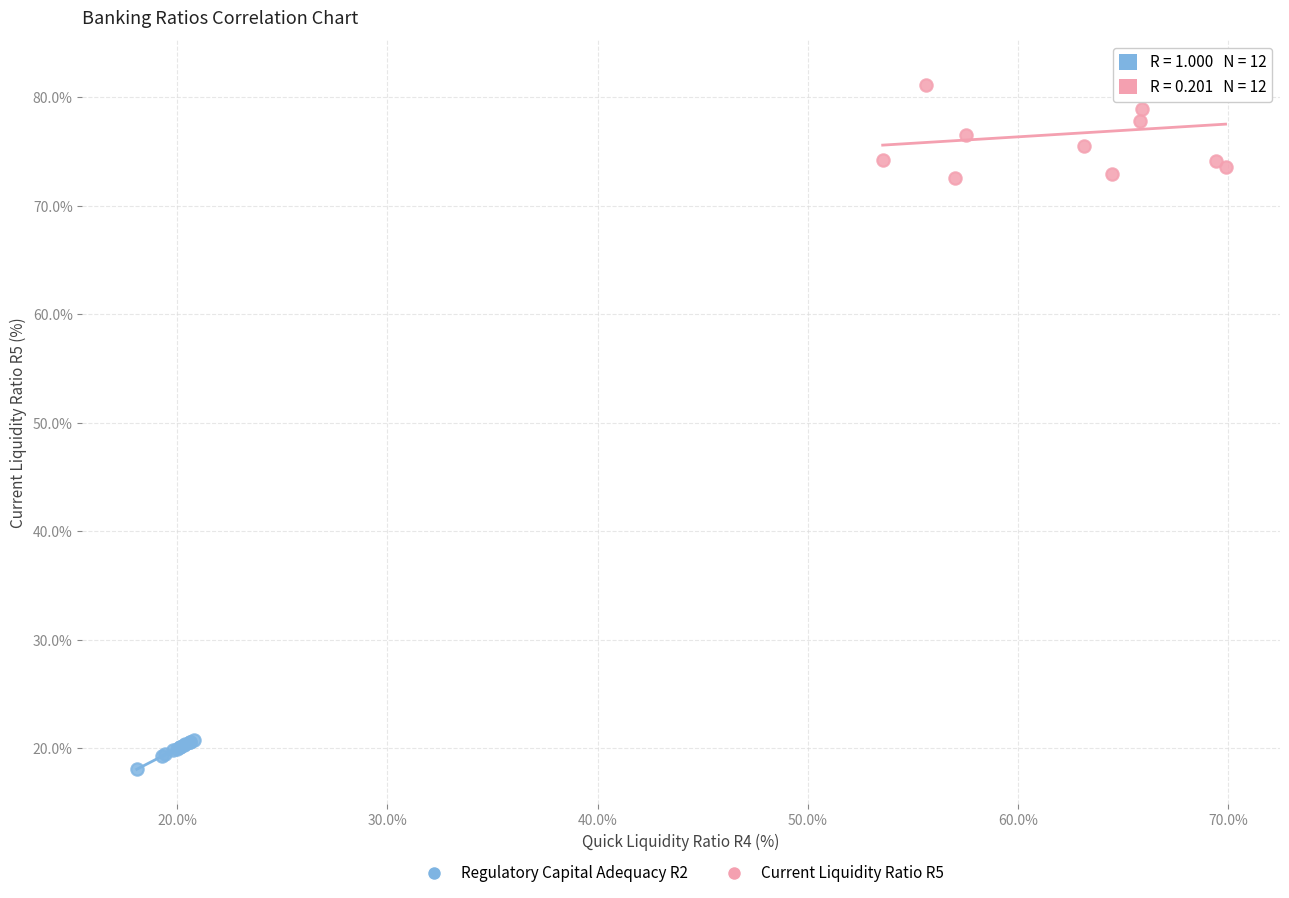

Which series reaches the maximum Y coordinate?

Current Liquidity Ratio R5